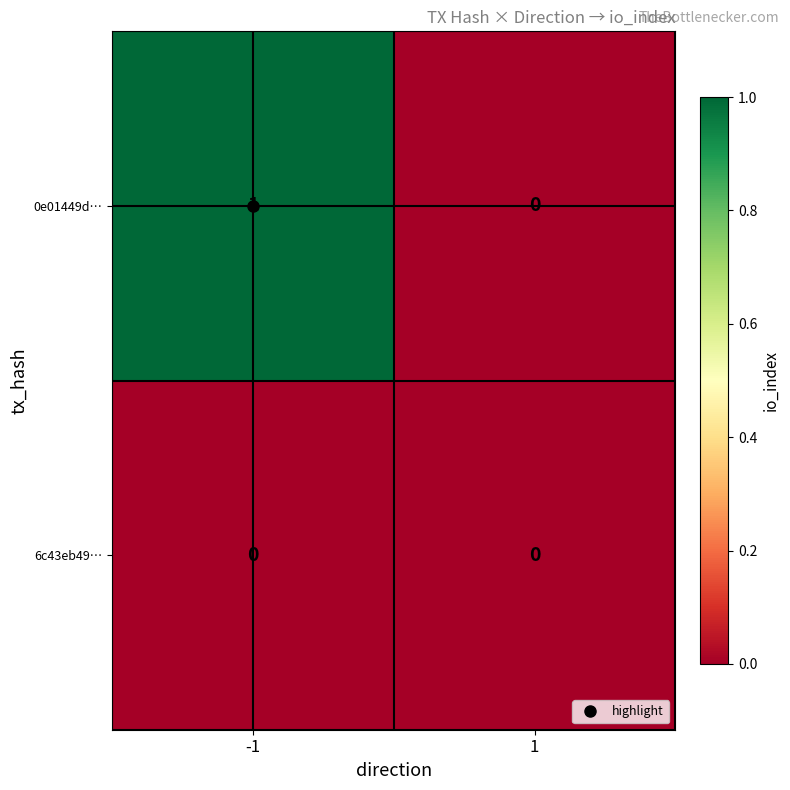

Between -1 and 1, which series saw the biggest shift?

0e01449d…